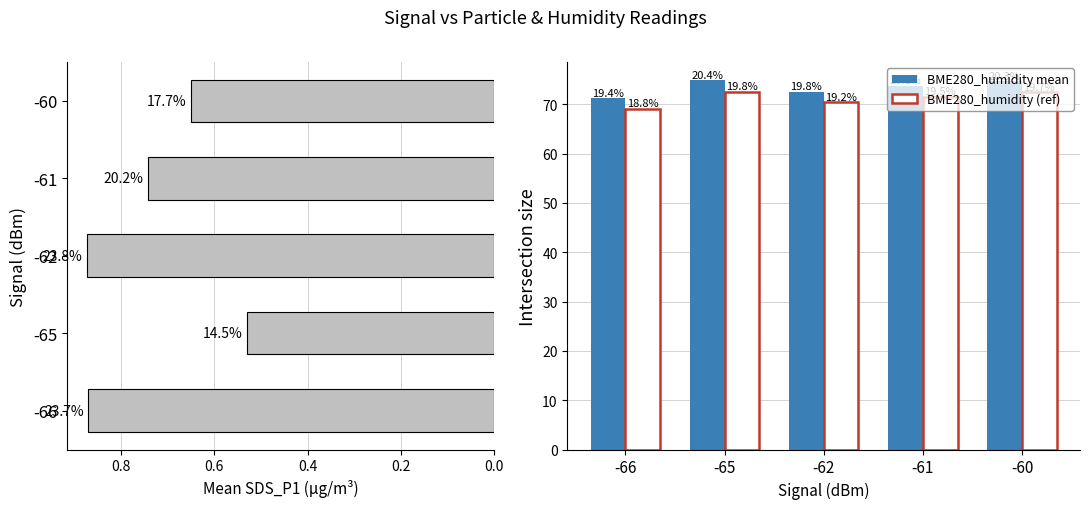

How many groups of bars are there?

5